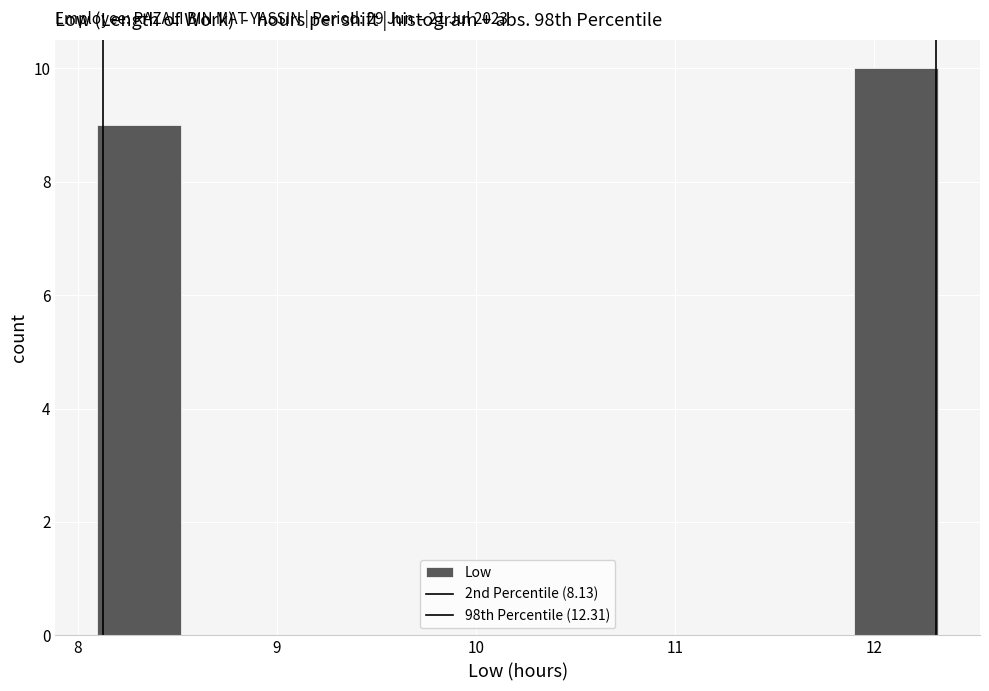

Over which range of the x-axis is the bar tallest?

11.9 to 12.3